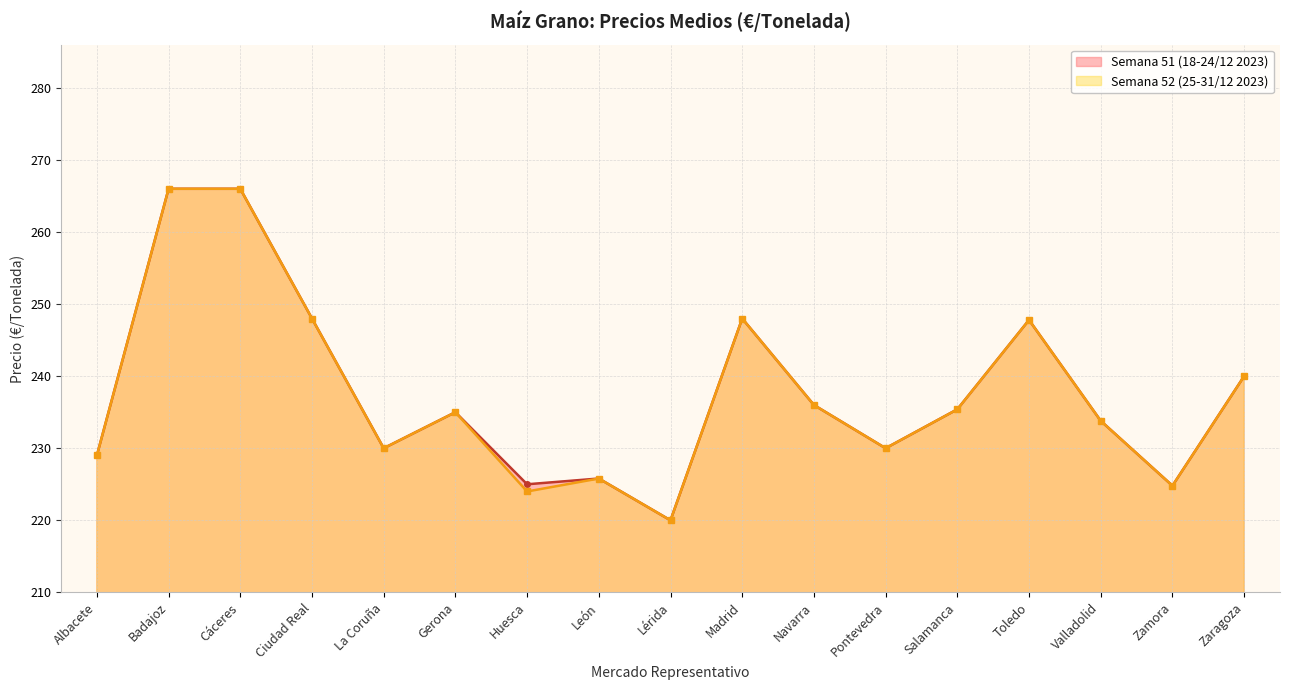

At which category does the chart reach its peak across all series?

Badajoz